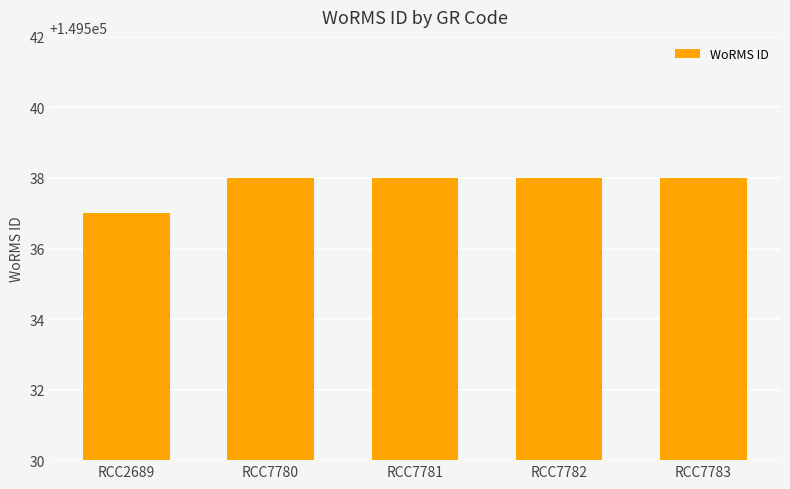

Are the bars horizontal?

No